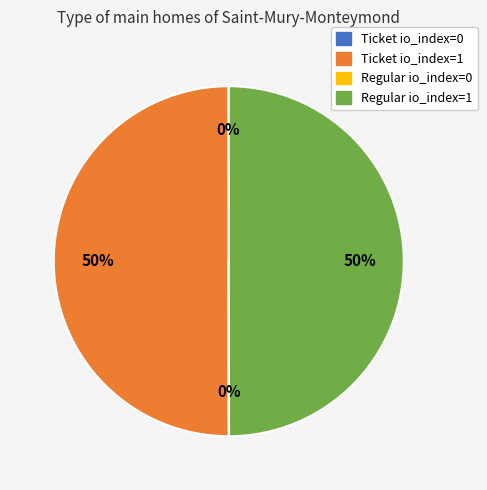

What is the ratio of the value at Ticket io_index=1 to the value at Regular io_index=1?

1.0